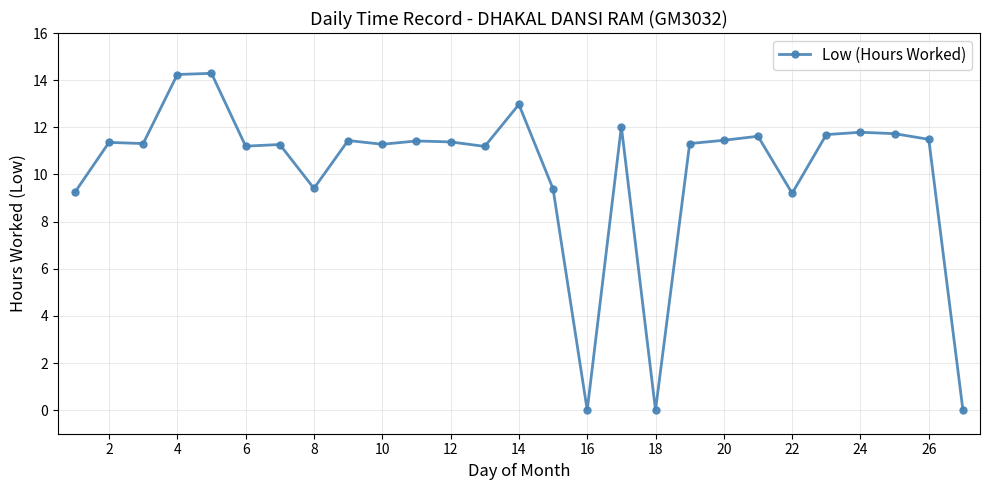

How many data points are above 11?

20